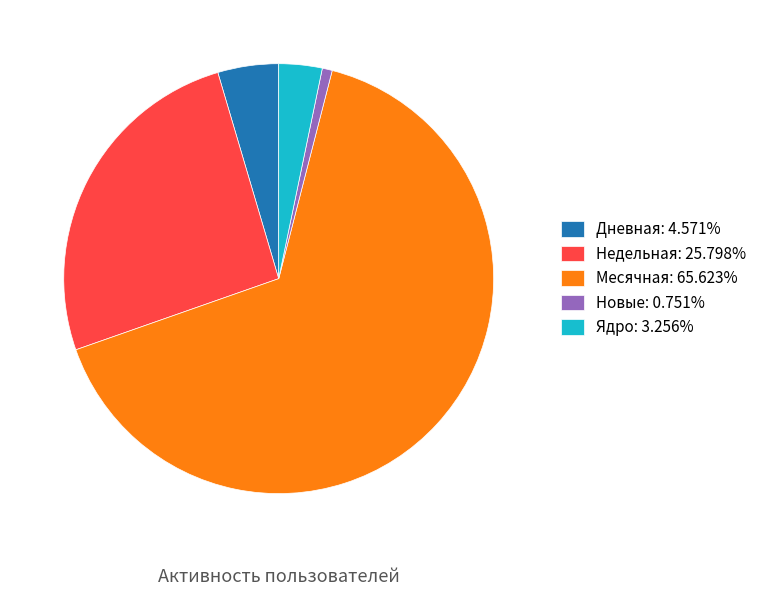

Combined, do Ядро: 3.256% and Недельная: 25.798% account for over 50%?

No